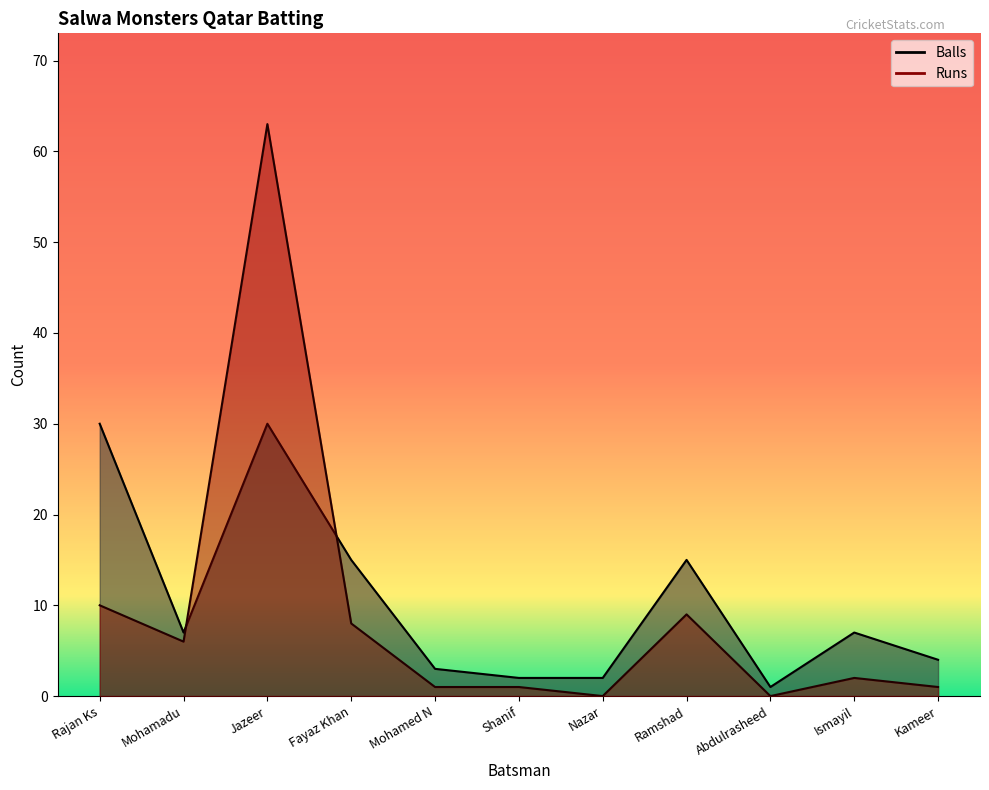

Where do Balls and Runs first cross each other?

Mohamadu and Jazeer